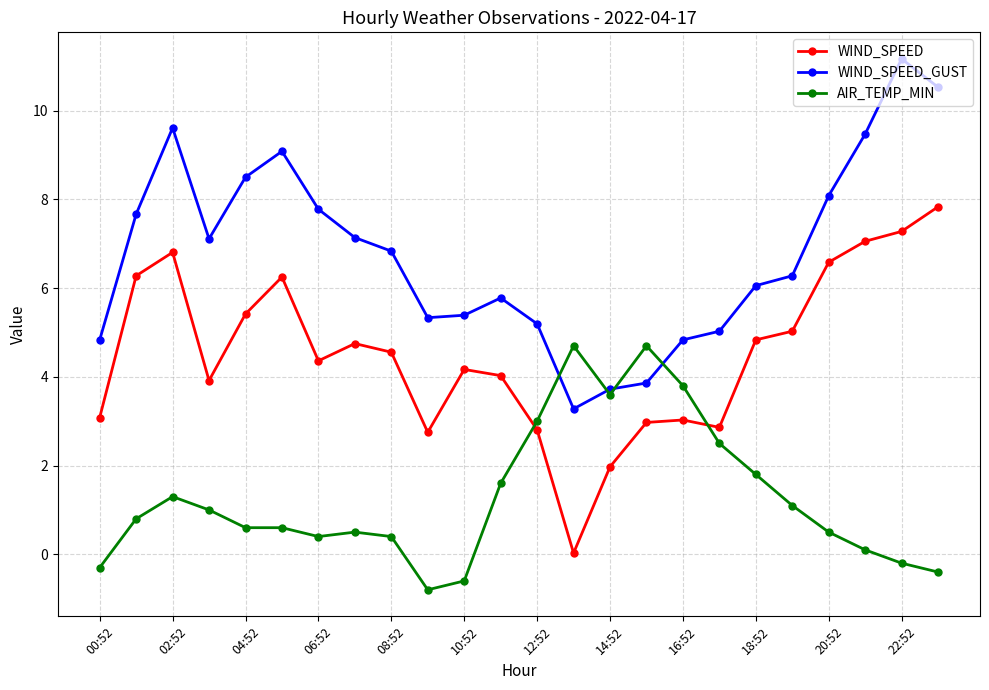

What is the difference between the maximum and minimum values in the WIND_SPEED series?

7.8